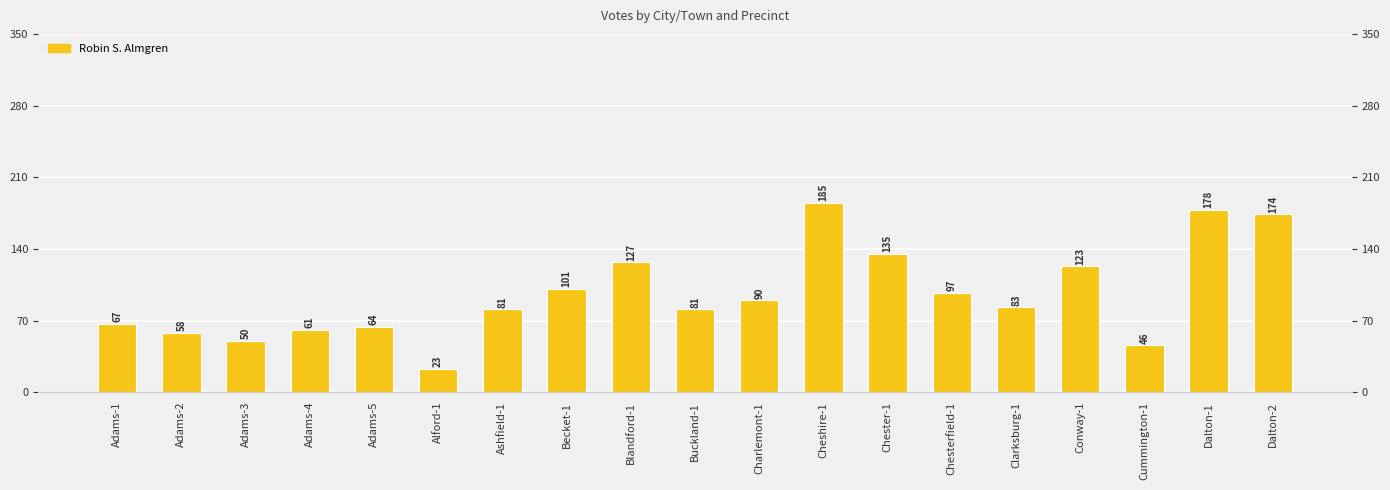

How many values exceed 83?

9